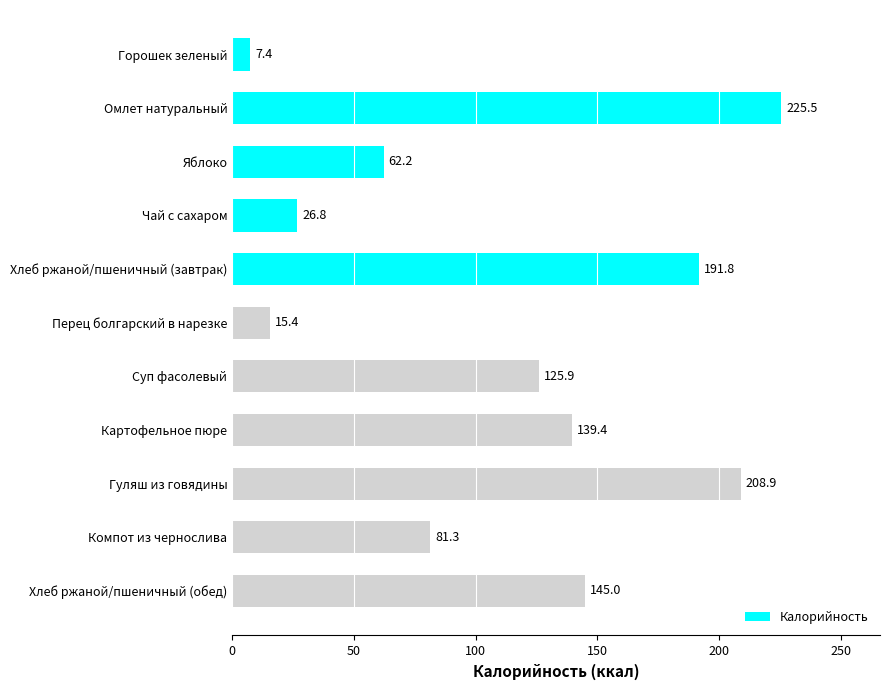

Which category has the highest value across all series?

Омлет натуральный